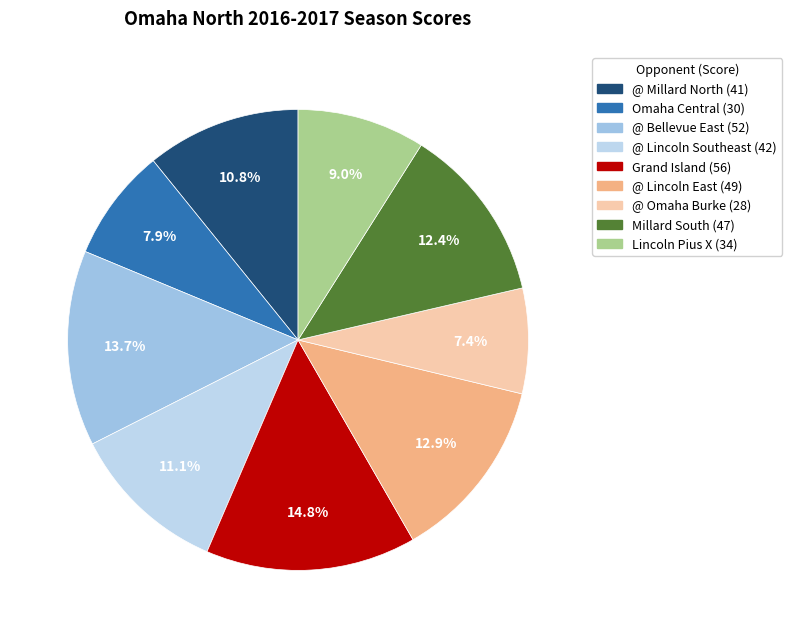

To the nearest percent, what is the combined percentage of @ Lincoln Southeast and @ Millard North?

22%